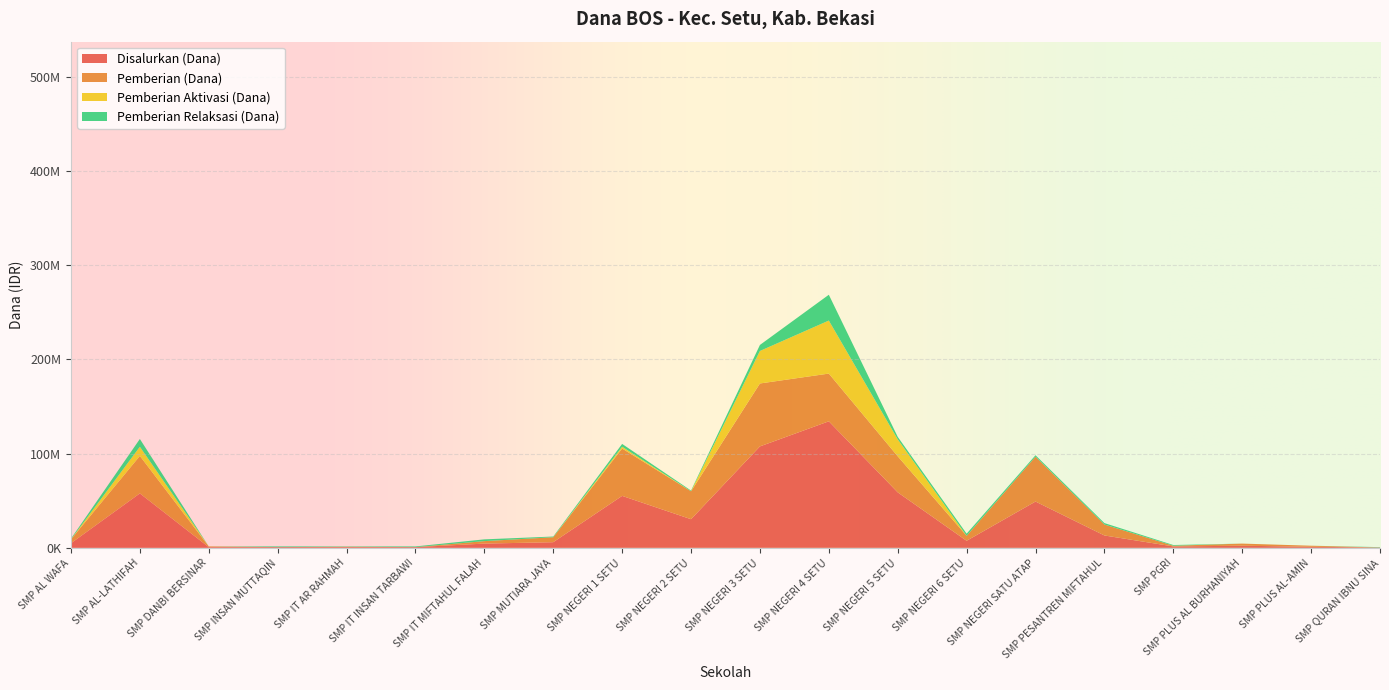

Reading left to right, extract all data points from this chart.

Disalurkan (Dana): SMP AL WAFA=4875000	SMP AL-LATHIFAH=57750000	SMP DANBI BERSINAR=750000	SMP INSAN MUTTAQIN=750000	SMP IT AR RAHMAH=750000	SMP IT INSAN TARBAWI=750000	SMP IT MIFTAHUL FALAH=4500000	SMP MUTIARA JAYA=6000000	SMP NEGERI 1 SETU=55125000	SMP NEGERI 2 SETU=30375000	SMP NEGERI 3 SETU=107625000	SMP NEGERI 4 SETU=134250000	SMP NEGERI 5 SETU=58875000	SMP NEGERI 6 SETU=7500000	SMP NEGERI SATU ATAP=49125000	SMP PESANTREN MIFTAHUL=13125000	SMP PGRI=1500000	SMP PLUS AL BURHANIYAH=2250000	SMP PLUS AL-AMIN=1125000	SMP QURAN IBNU SINA=375000
Pemberian (Dana): SMP AL WAFA=4125000	SMP AL-LATHIFAH=39750000	SMP DANBI BERSINAR=750000	SMP INSAN MUTTAQIN=0	SMP IT AR RAHMAH=375000	SMP IT INSAN TARBAWI=0	SMP IT MIFTAHUL FALAH=2625000	SMP MUTIARA JAYA=5250000	SMP NEGERI 1 SETU=50250000	SMP NEGERI 2 SETU=29625000	SMP NEGERI 3 SETU=66750000	SMP NEGERI 4 SETU=50625000	SMP NEGERI 5 SETU=38250000	SMP NEGERI 6 SETU=5250000	SMP NEGERI SATU ATAP=47625000	SMP PESANTREN MIFTAHUL=11625000	SMP PGRI=750000	SMP PLUS AL BURHANIYAH=2250000	SMP PLUS AL-AMIN=1125000	SMP QURAN IBNU SINA=0
Pemberian Aktivasi (Dana): SMP AL WAFA=0	SMP AL-LATHIFAH=9750000	SMP DANBI BERSINAR=0	SMP INSAN MUTTAQIN=0	SMP IT AR RAHMAH=0	SMP IT INSAN TARBAWI=0	SMP IT MIFTAHUL FALAH=0	SMP MUTIARA JAYA=0	SMP NEGERI 1 SETU=1875000	SMP NEGERI 2 SETU=0	SMP NEGERI 3 SETU=34500000	SMP NEGERI 4 SETU=56250000	SMP NEGERI 5 SETU=18000000	SMP NEGERI 6 SETU=0	SMP NEGERI SATU ATAP=0	SMP PESANTREN MIFTAHUL=0	SMP PGRI=0	SMP PLUS AL BURHANIYAH=0	SMP PLUS AL-AMIN=0	SMP QURAN IBNU SINA=0
Pemberian Relaksasi (Dana): SMP AL WAFA=750000	SMP AL-LATHIFAH=8250000	SMP DANBI BERSINAR=0	SMP INSAN MUTTAQIN=750000	SMP IT AR RAHMAH=375000	SMP IT INSAN TARBAWI=750000	SMP IT MIFTAHUL FALAH=1875000	SMP MUTIARA JAYA=750000	SMP NEGERI 1 SETU=3000000	SMP NEGERI 2 SETU=750000	SMP NEGERI 3 SETU=6375000	SMP NEGERI 4 SETU=27375000	SMP NEGERI 5 SETU=2625000	SMP NEGERI 6 SETU=2250000	SMP NEGERI SATU ATAP=1500000	SMP PESANTREN MIFTAHUL=1500000	SMP PGRI=750000	SMP PLUS AL BURHANIYAH=0	SMP PLUS AL-AMIN=0	SMP QURAN IBNU SINA=375000